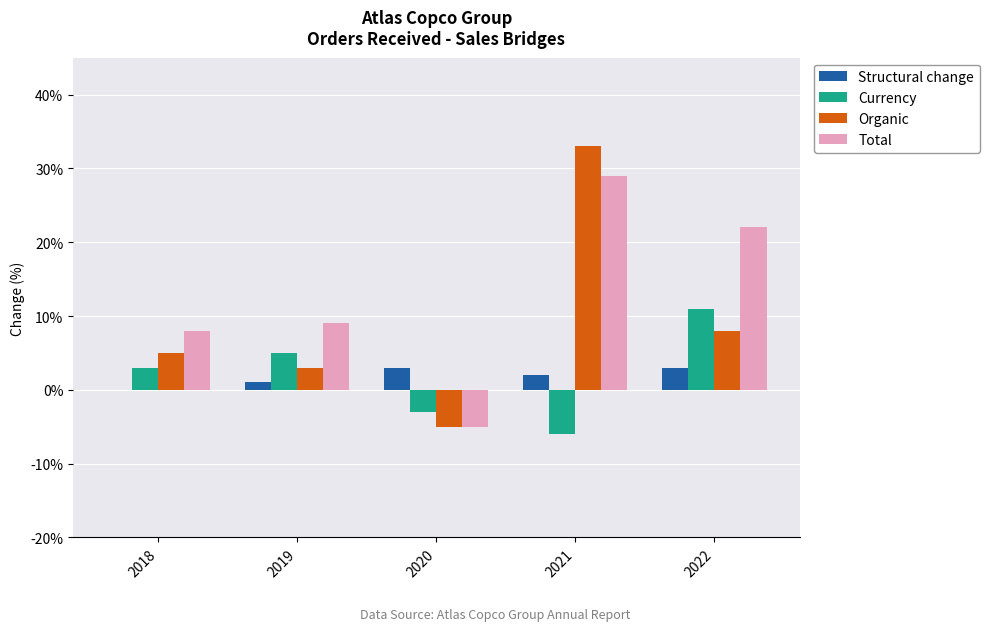

At which category is the sum across all series the highest?

2021